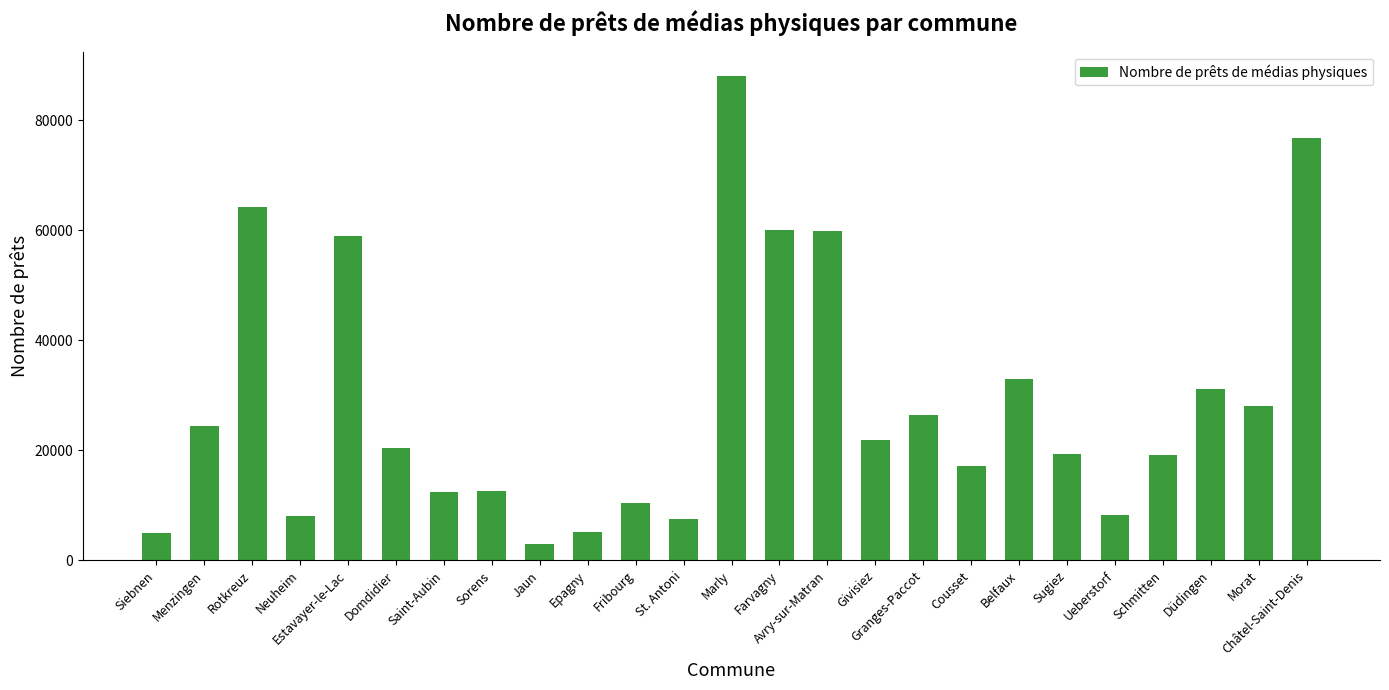

Where does the data first go above 20487?

Menzingen